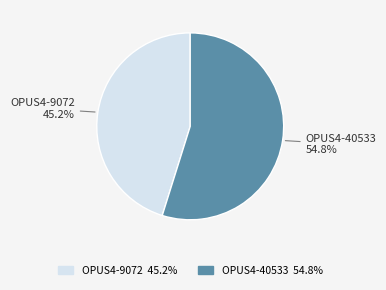

The OPUS4-40533 slice represents 55% of the pie. True or false?

True